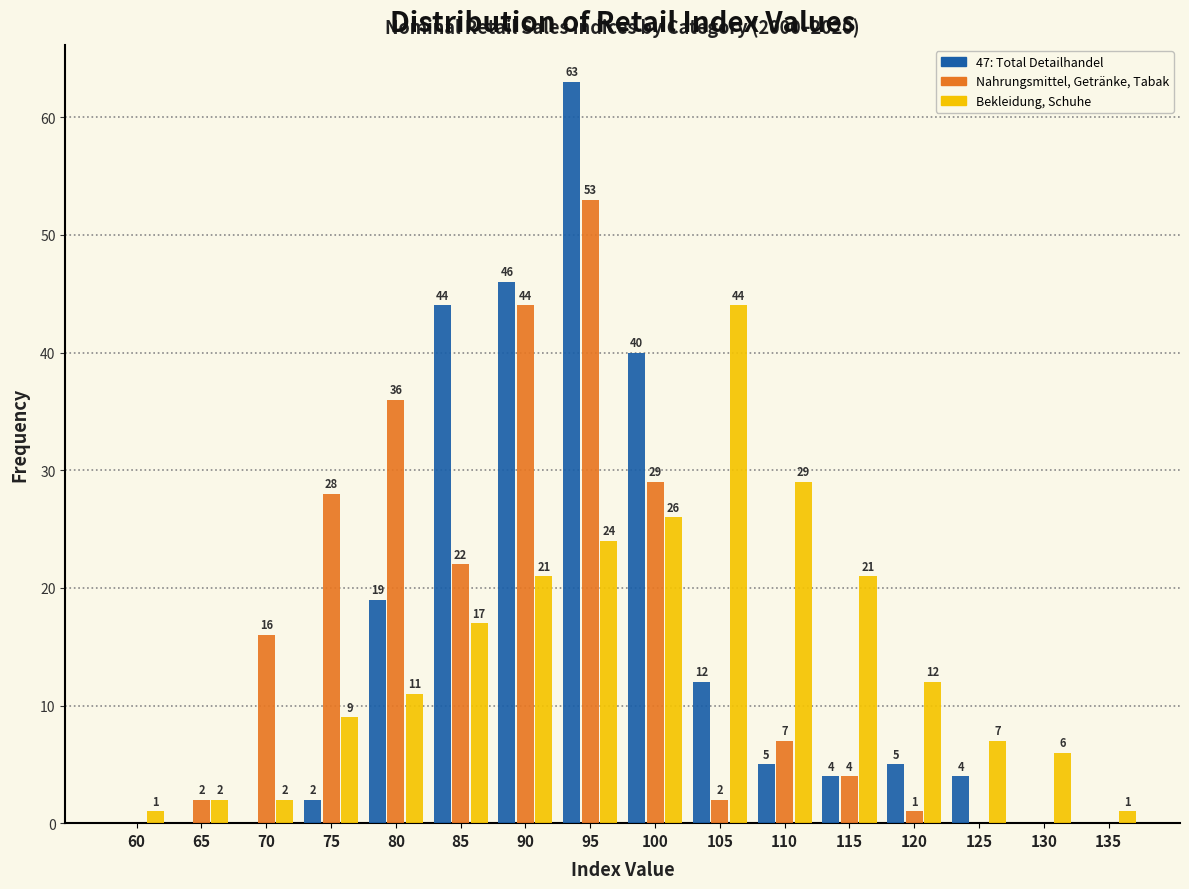

Reading left to right, list all the values displayed in this chart.

47: Total Detailhandel: 60=0	65=0	70=0	75=2	80=19	85=44	90=46	95=63	100=40	105=12	110=5	115=4	120=5	125=4	130=0	135=0
Nahrungsmittel, Getränke, Tabak: 60=0	65=2	70=16	75=28	80=36	85=22	90=44	95=53	100=29	105=2	110=7	115=4	120=1	125=0	130=0	135=0
Bekleidung, Schuhe: 60=1	65=2	70=2	75=9	80=11	85=17	90=21	95=24	100=26	105=44	110=29	115=21	120=12	125=7	130=6	135=1